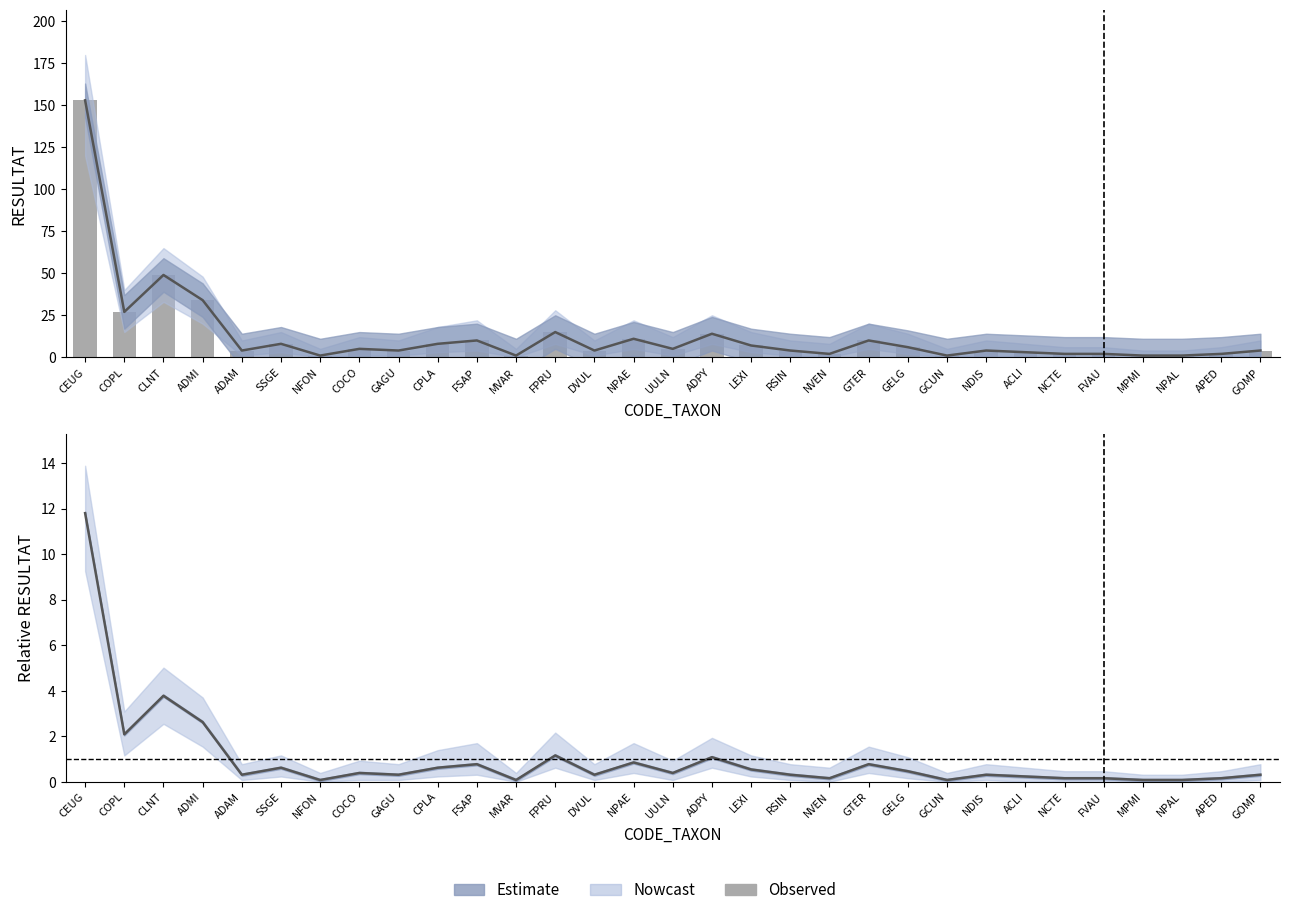

What is the difference between the maximum and second lowest values in the RESULTAT (observed) series?

152.0